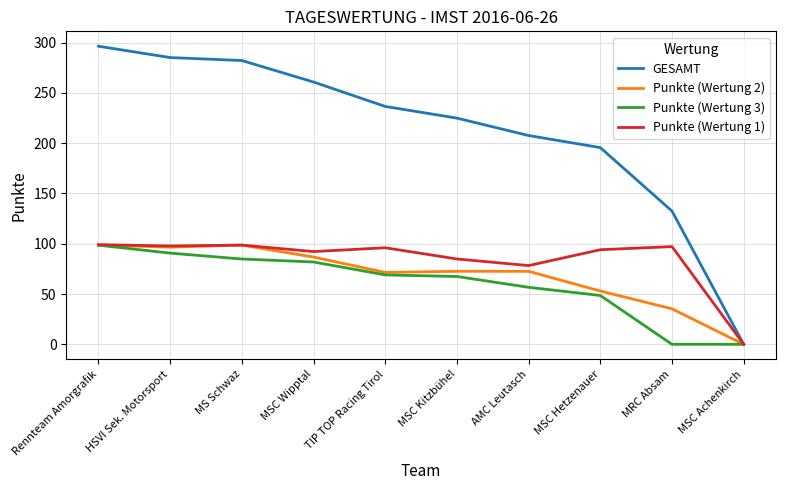

At which label does Punkte (Wertung 3) reach its peak?

Rennteam Amorgrafik